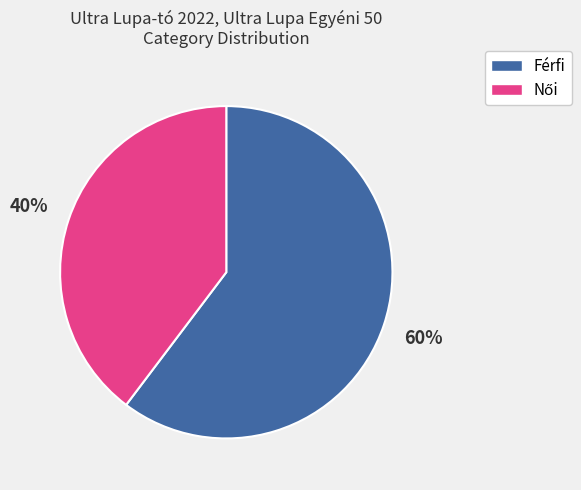

Which category has the biggest portion of the pie?

Férfi